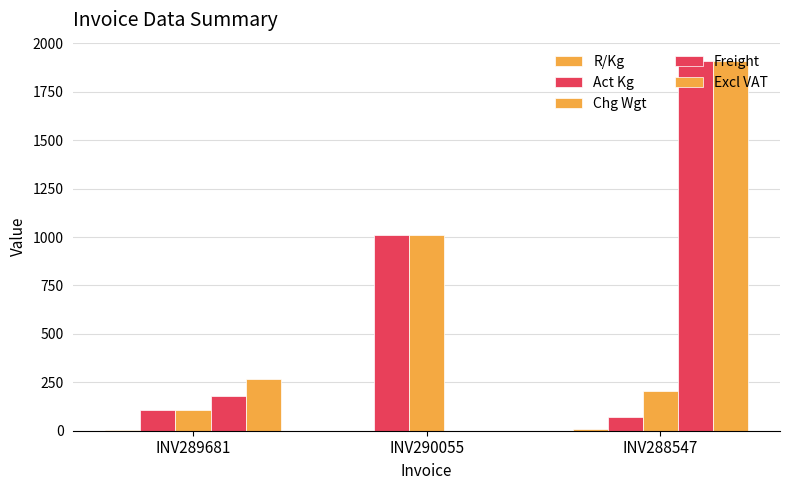

What is the difference between the maximum and minimum values in the R/Kg series?

9.3